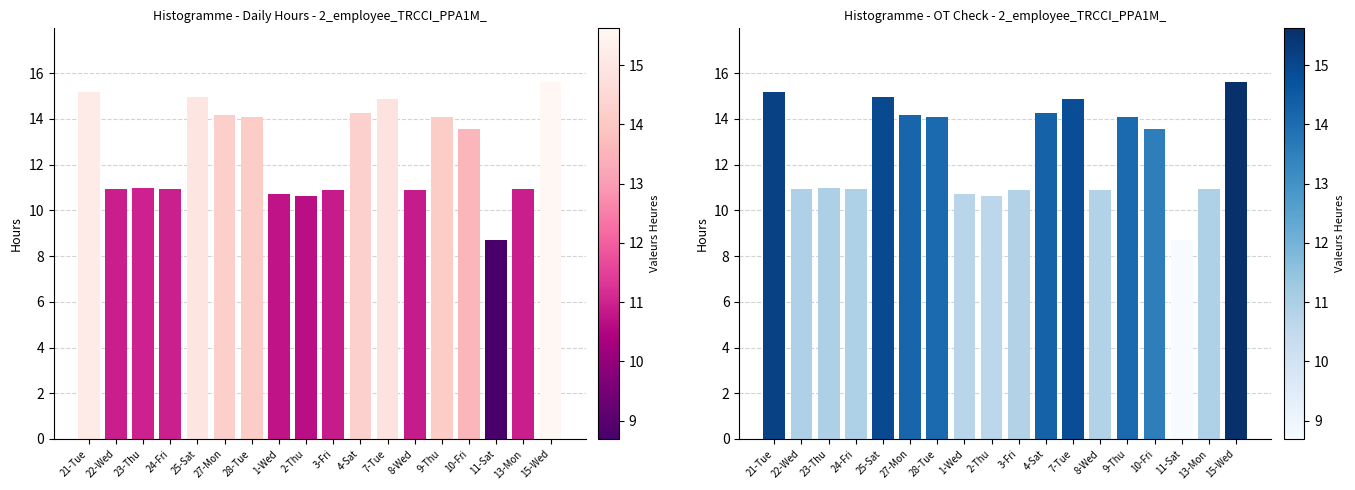

How many values are below 13?

9